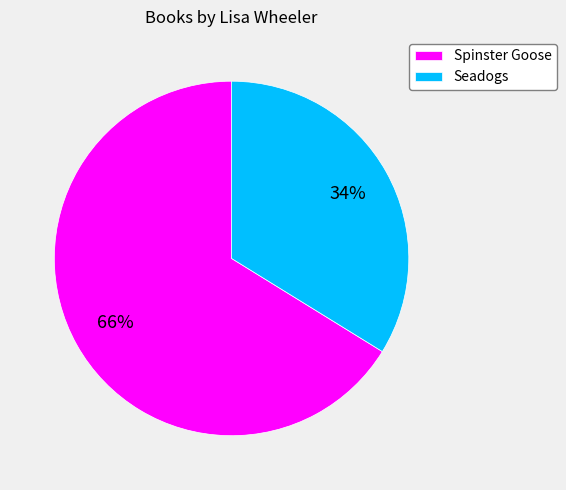

Rank the categories by value from highest to lowest.

Spinster Goose, Seadogs